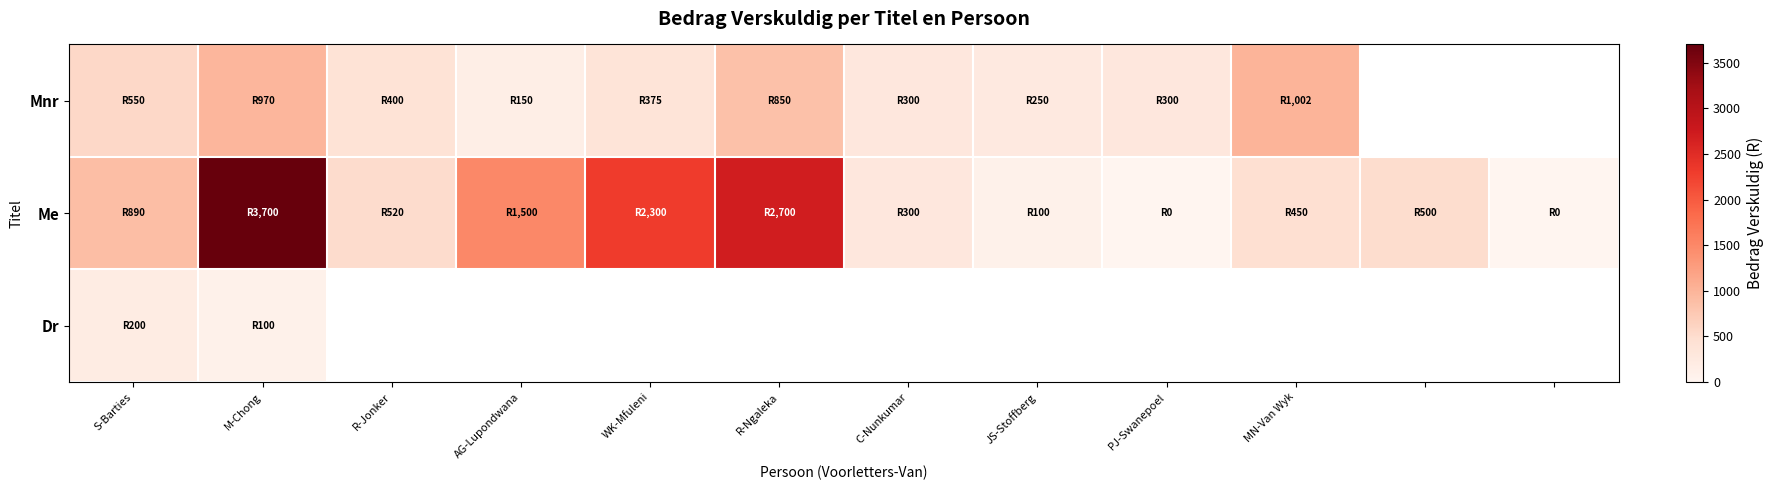

At which label does Dr reach its peak?

S-Barties